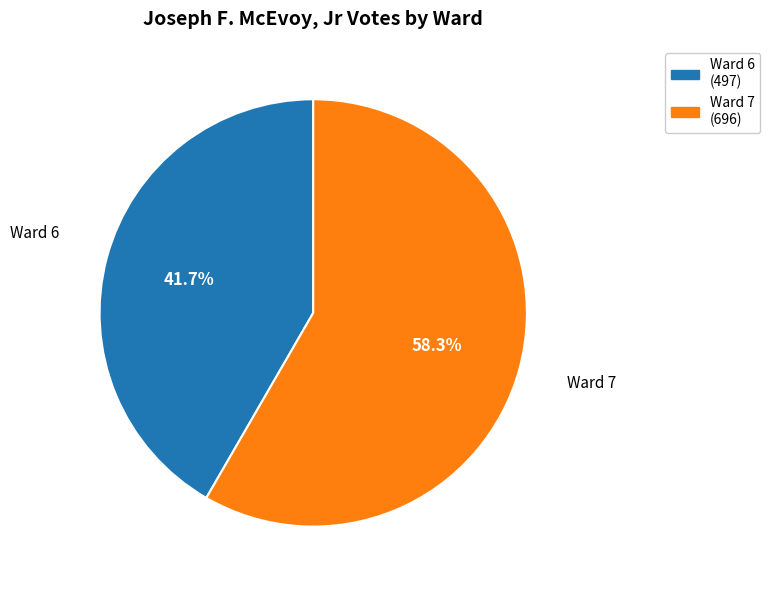

Is there a majority slice in this chart?

Yes